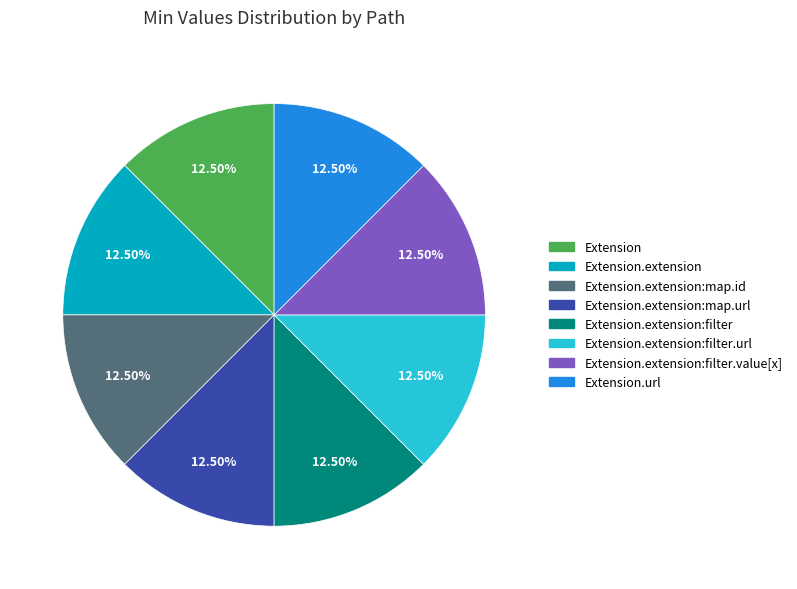

Is there any slice that represents more than half of the pie?

No